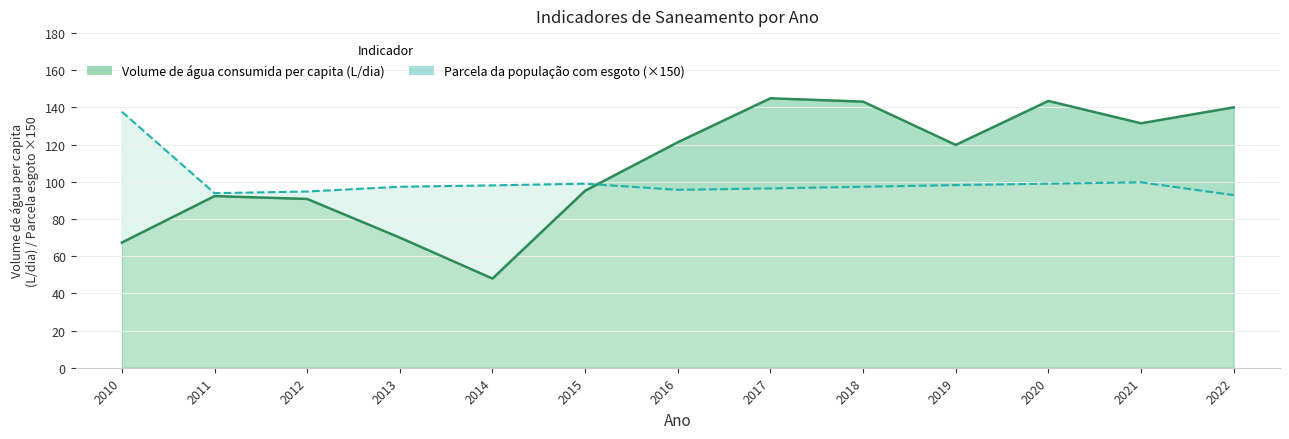

True or false: Parcela da população com esgoto and Volume de água consumida per capita (L/dia) cross at least once.

True